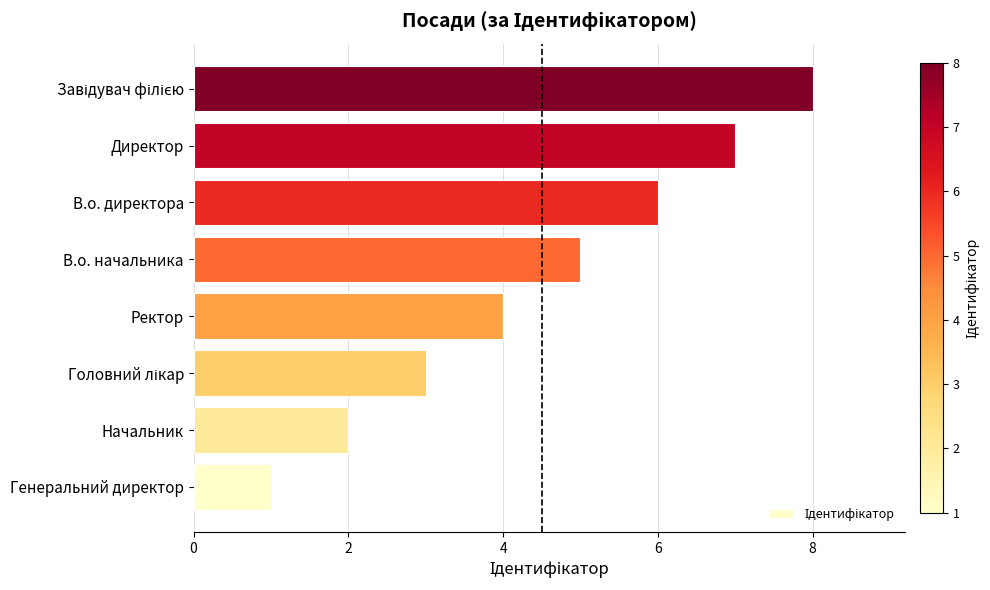

What is the greatest value displayed?

8